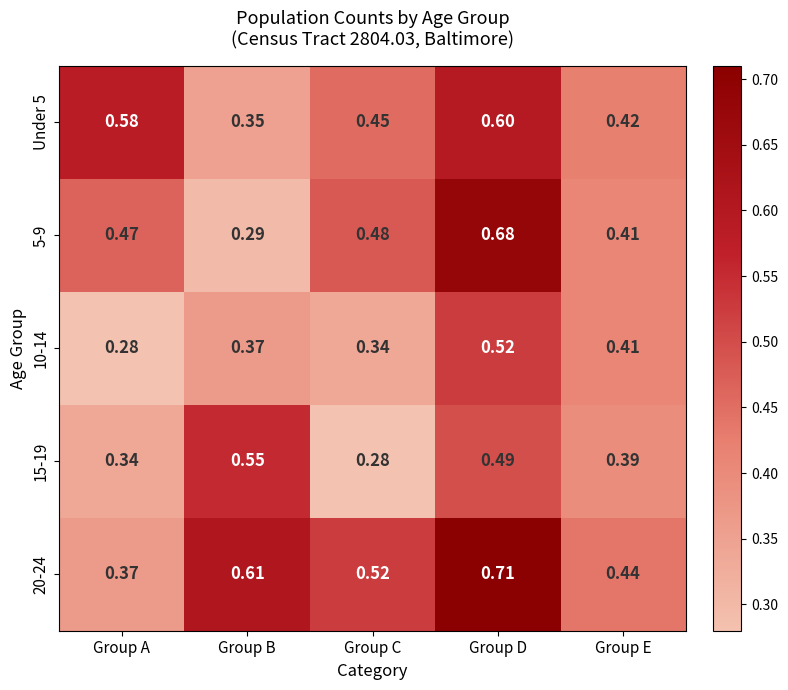

At how many categories does at least one series exceed 0?

5